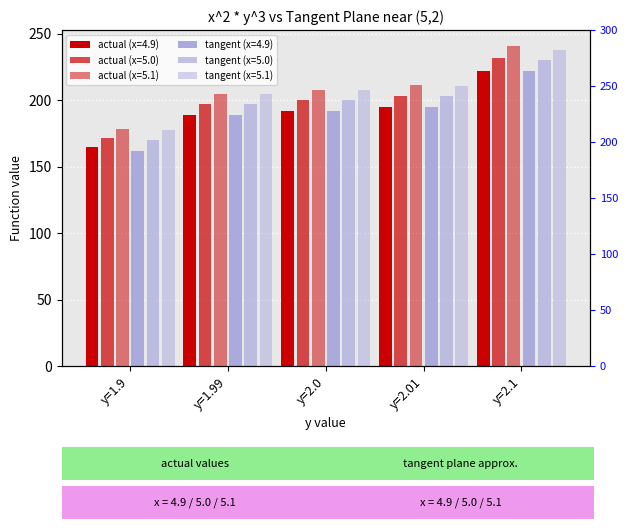

Is the value of actual (x=5.1) at y=2.1 greater than the value of tangent (x=5.0) at y=2.1?

Yes